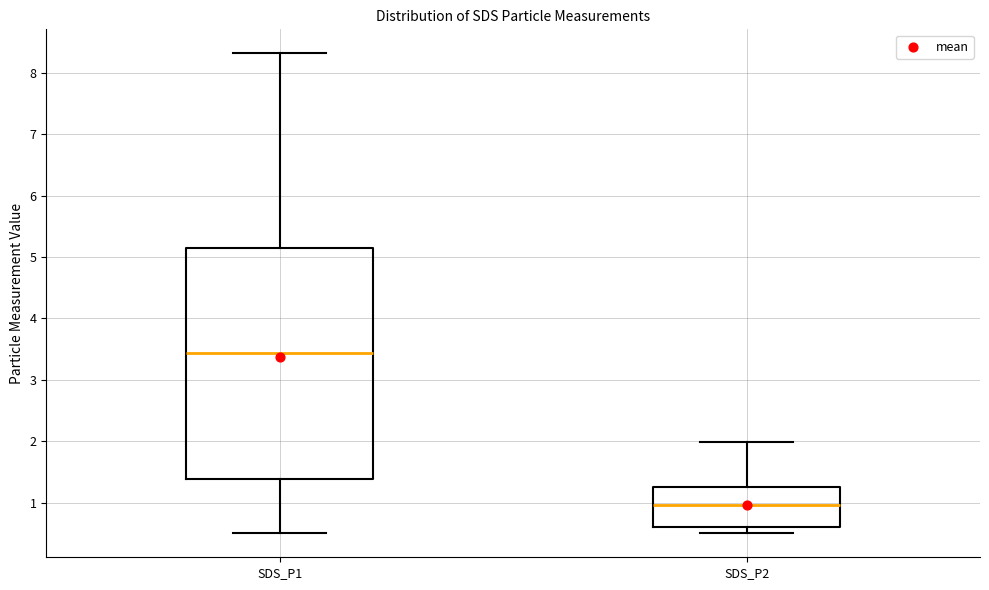

Which box is the tallest, from its lower edge to its upper edge?

SDS_P1